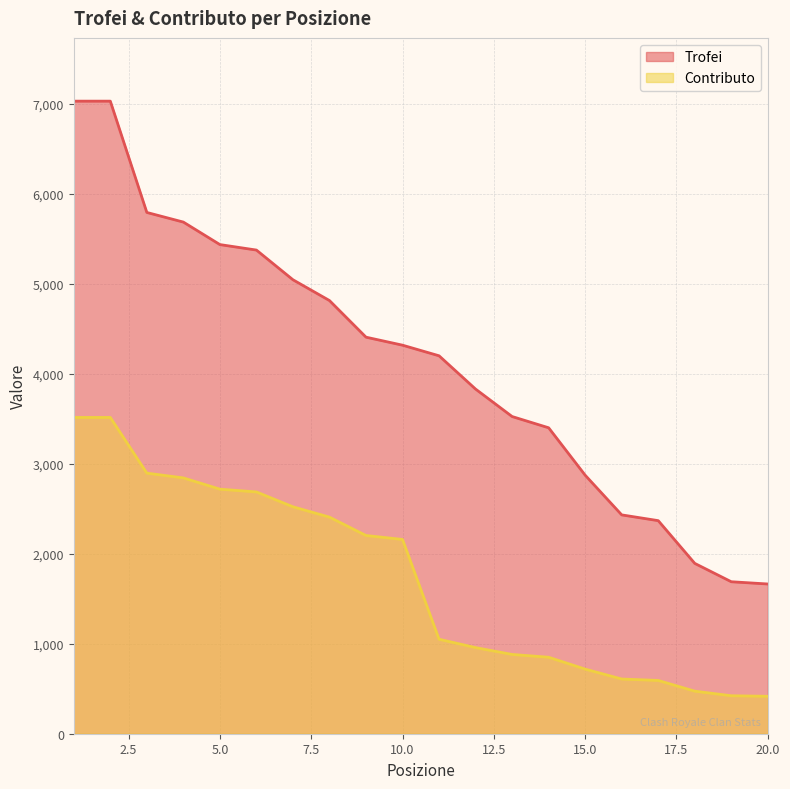

List the series in order of their peak value, lowest first.

Contributo, Trofei